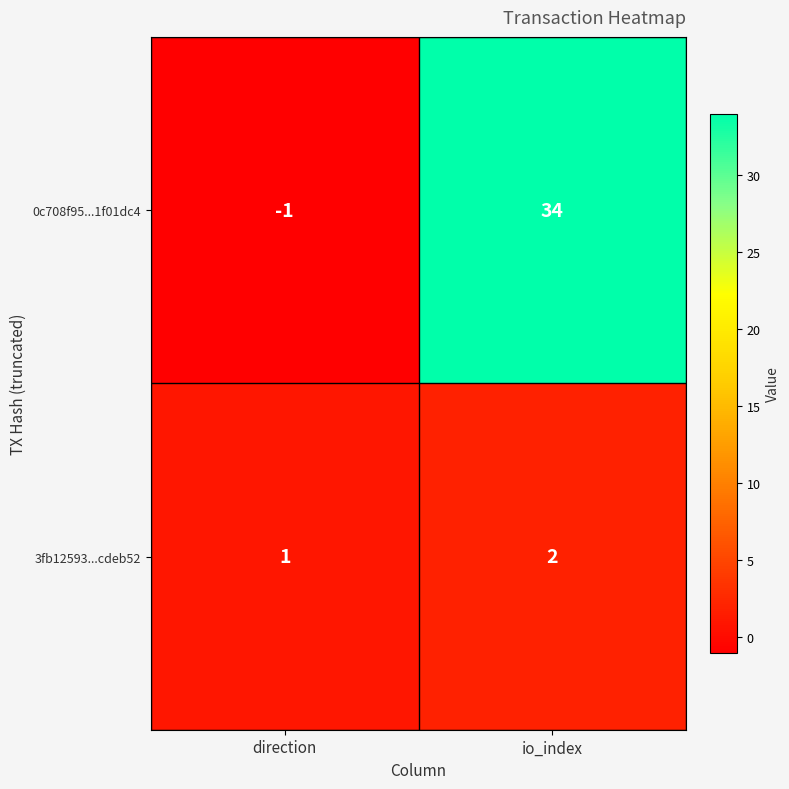

Which series changed the most between direction and io_index?

0c708f95...1f01dc4